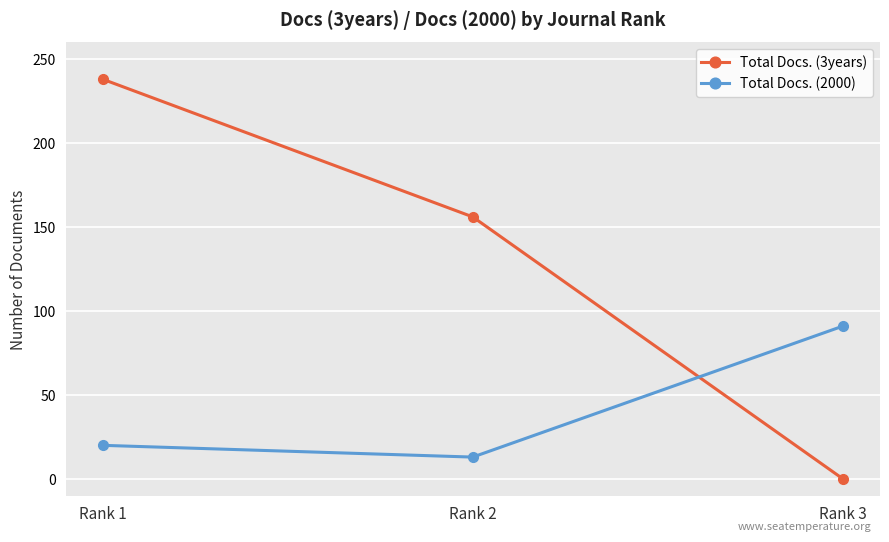

Rank the series by their maximum value, from highest to lowest.

Total Docs. (3years), Total Docs. (2000)